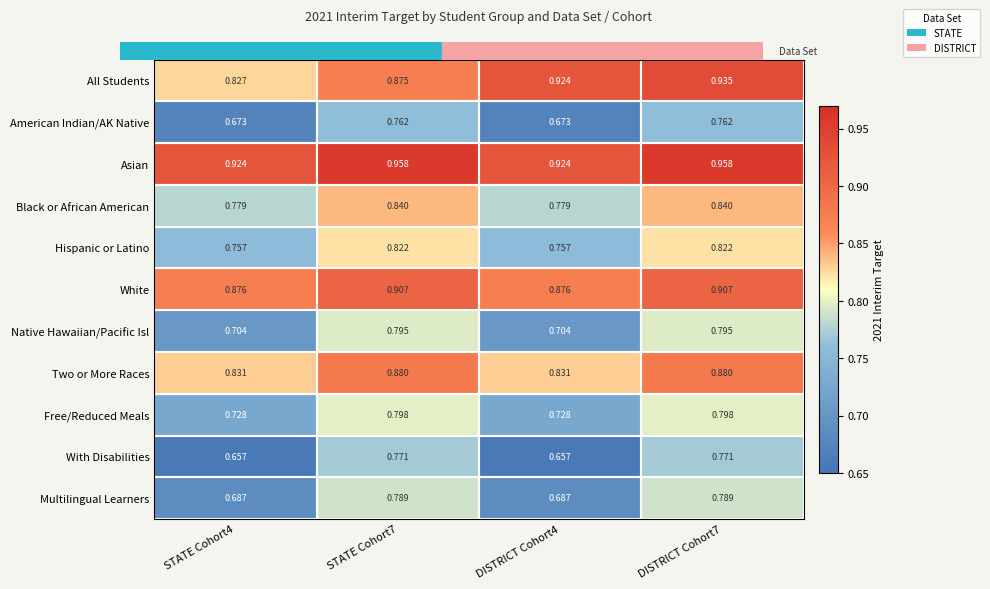

Which series changed the most between DISTRICT Cohort4 and DISTRICT Cohort7?

With Disabilities